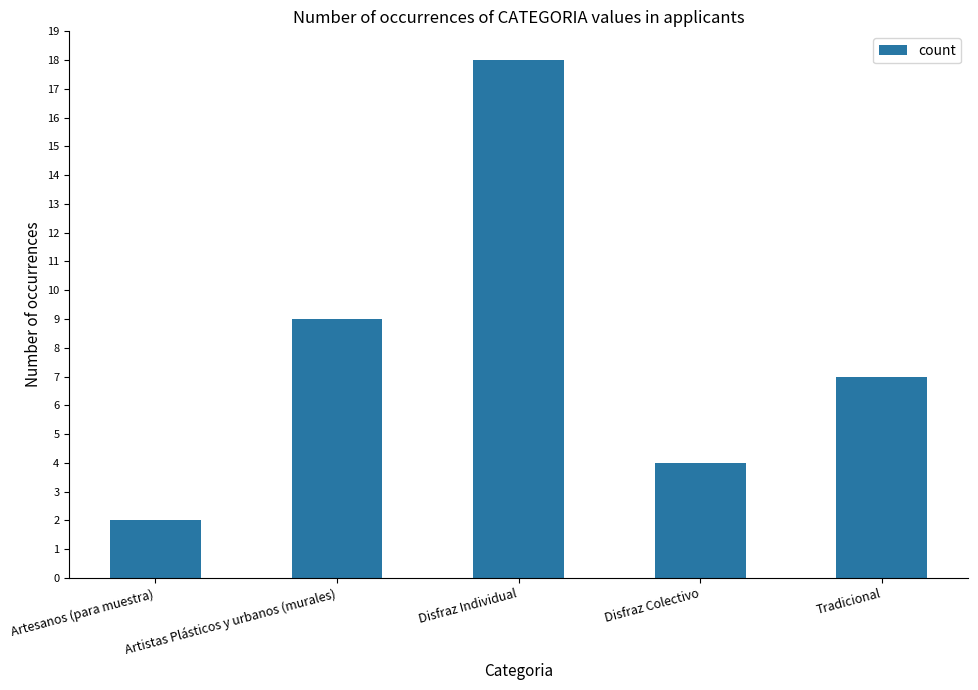

What is the label of the 3rd bar from the left?

Disfraz Individual